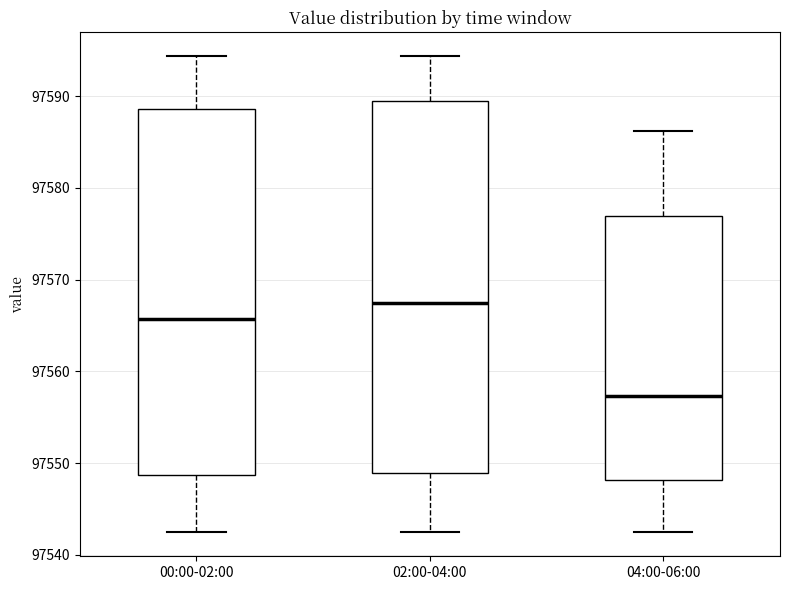

Reading left to right, read every box against the y-axis: the position of its median line, the range the box covers, and the ends of its whiskers. The values are not printed on the chart, so give them approximately, as read against the axis.

00:00-02:00: median 97566, box 97549 to 97589, whiskers 97542 to 97594
02:00-04:00: median 97567, box 97549 to 97589, whiskers 97542 to 97594
04:00-06:00: median 97557, box 97548 to 97577, whiskers 97542 to 97586